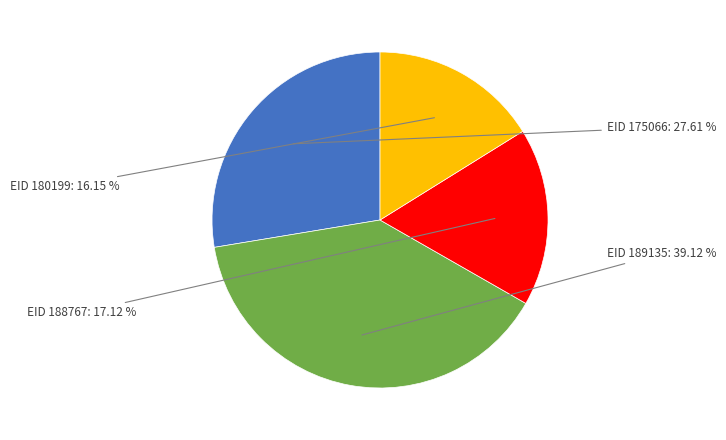

Is there any slice that represents more than half of the pie?

No